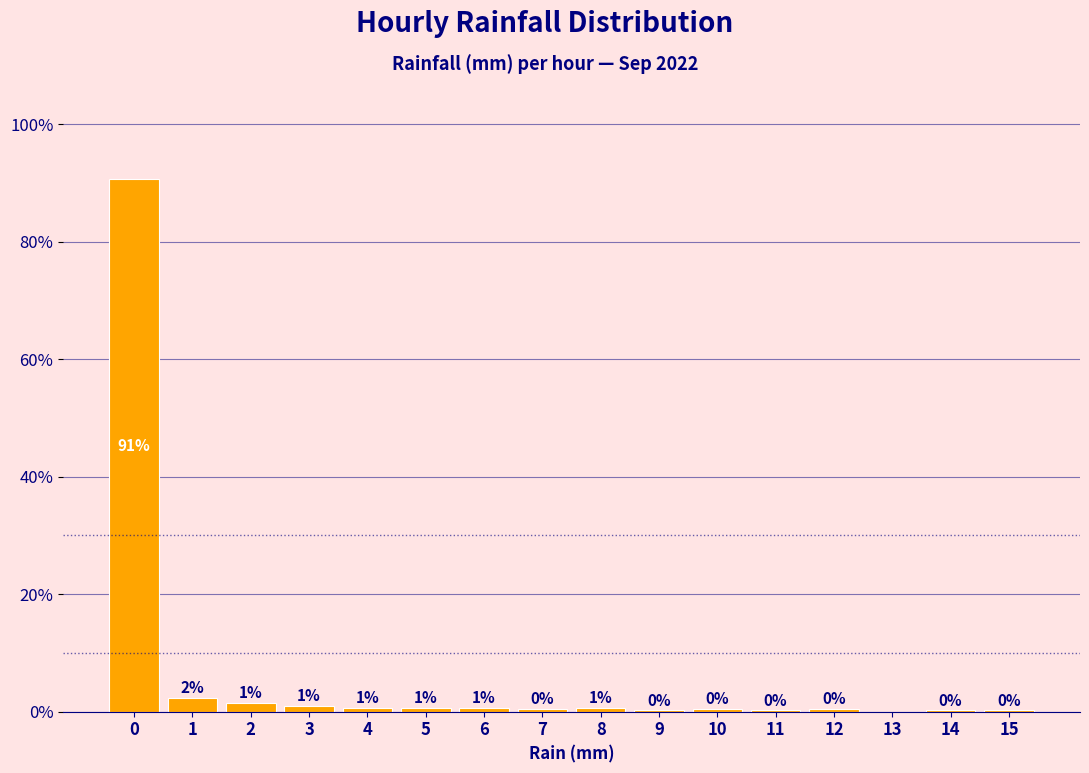

What is the greatest value displayed?

90.6